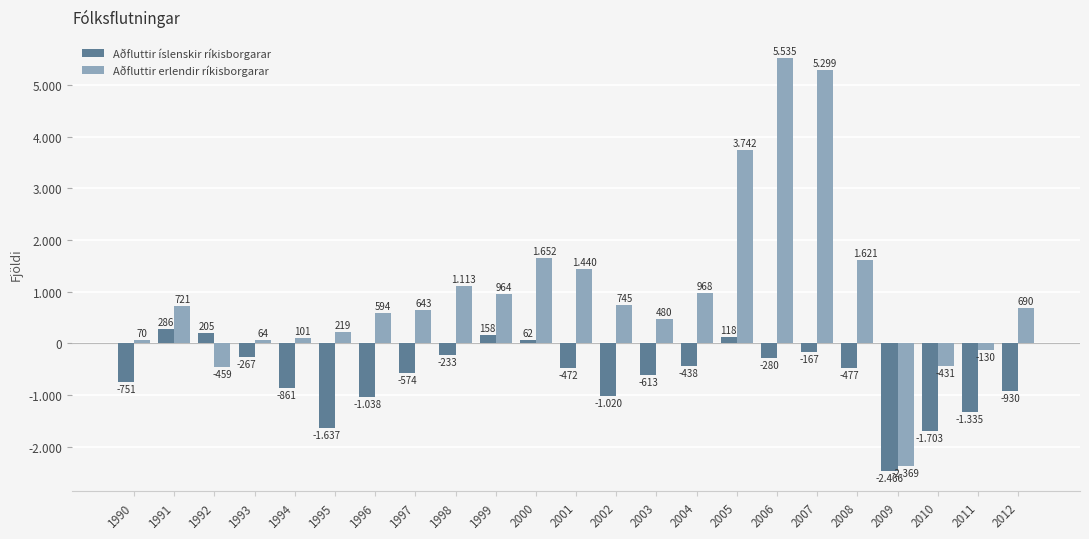

What is the highest value of the Aðfluttir íslenskir ríkisborgarar series?

286